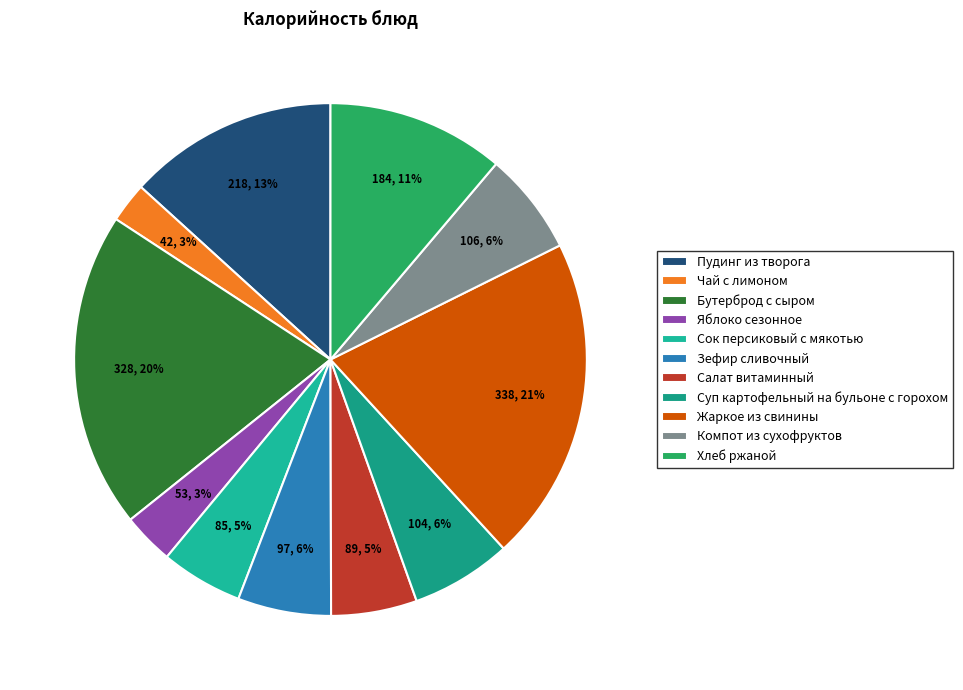

The Компот из сухофруктов slice represents 20% of the pie. True or false?

False